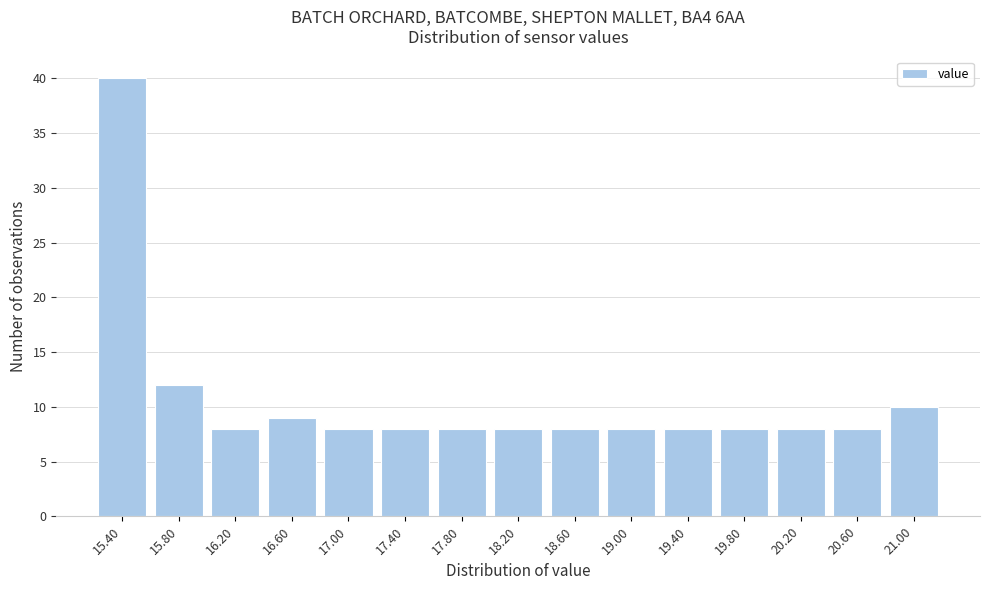

Reading left to right, transcribe this chart: for each bar, give the range it covers on the x-axis and its height. The values are not printed on the chart, so give them approximately, as read against the axis.

15.2 to 15.6: 40
15.6 to 16.0: 12
16.0 to 16.4: 8
16.4 to 16.8: 9
16.8 to 17.2: 8
17.2 to 17.6: 8
17.6 to 18.0: 8
18.0 to 18.4: 8
18.4 to 18.8: 8
18.8 to 19.2: 8
19.2 to 19.6: 8
19.6 to 20.0: 8
20.0 to 20.4: 8
20.4 to 20.8: 8
20.8 to 21.2: 10